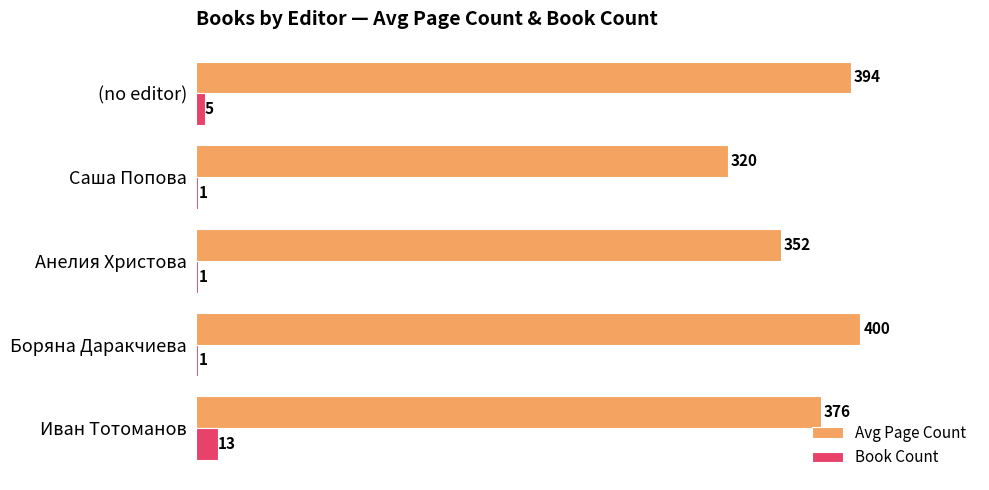

At which category is the sum across all series the highest?

Боряна Даракчиева